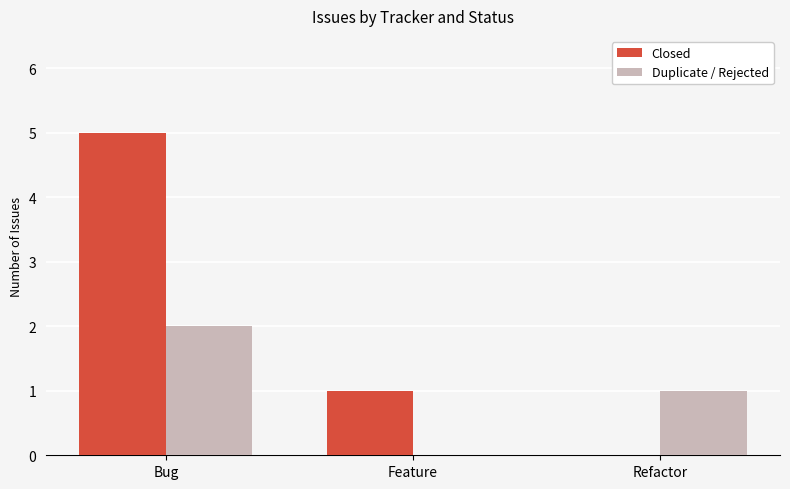

How many data points does each series have?

3